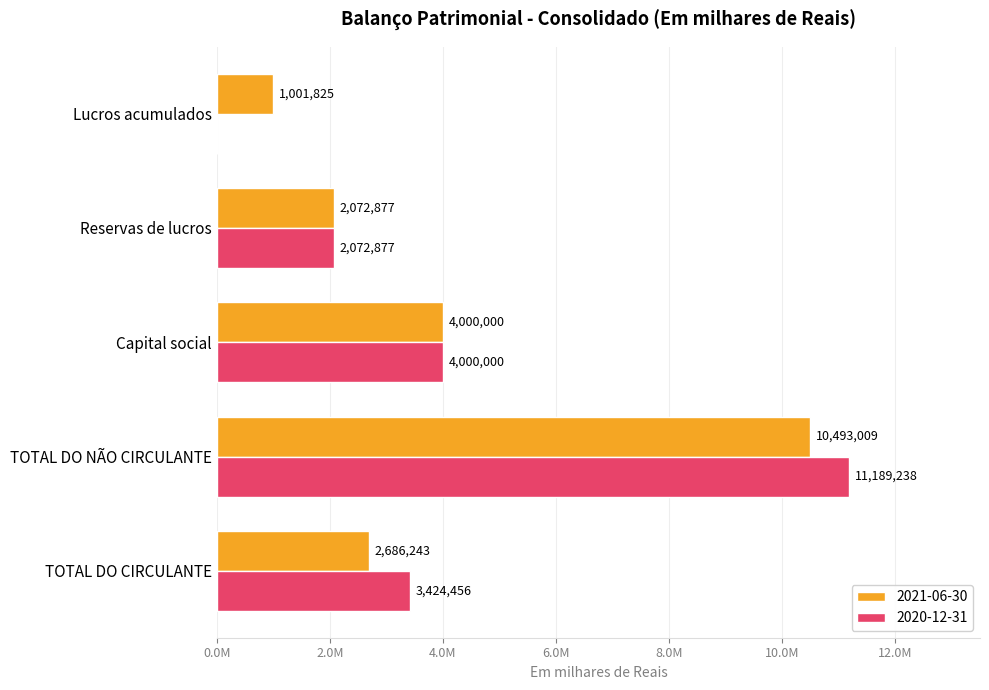

Which series changed the most between TOTAL DO NÃO CIRCULANTE and Reservas de lucros?

2020-12-31